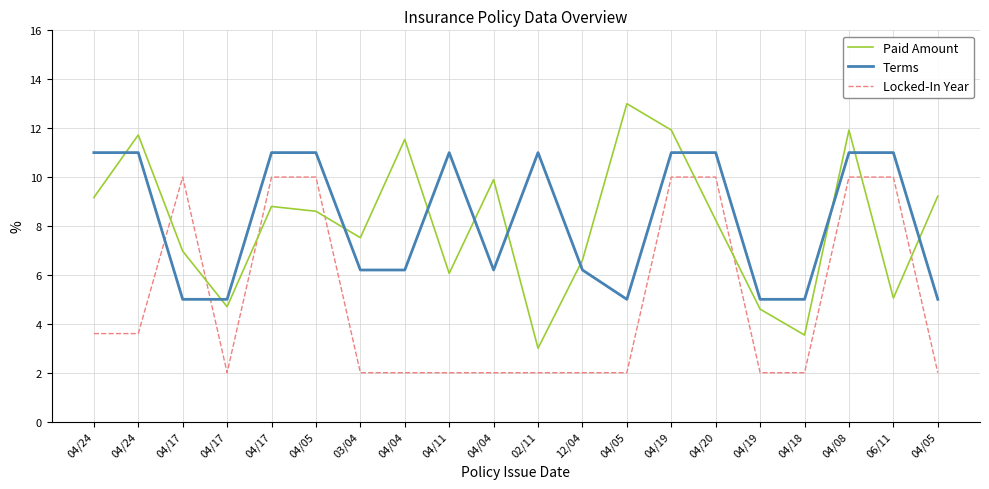

How many lines are shown in the chart?

3